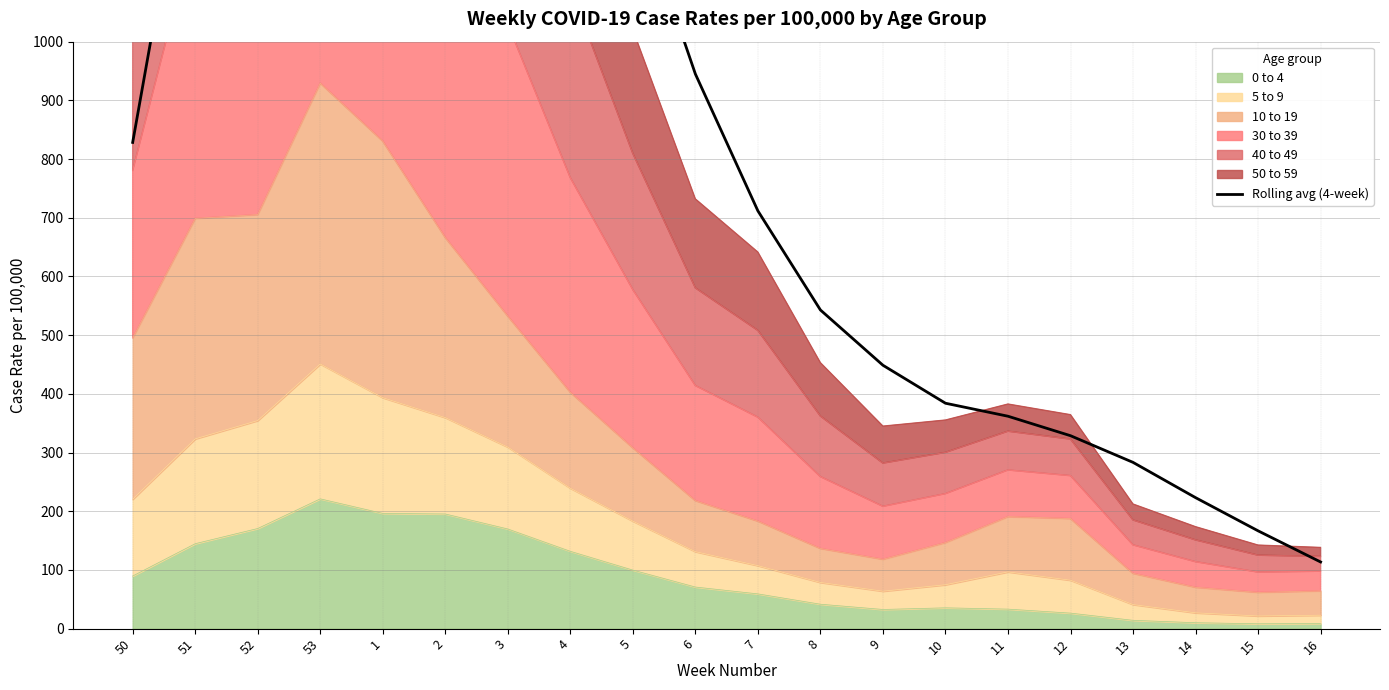

Reading left to right, transcribe all the data shown in this chart.

50=828.4	51=1426.8	52=2265.8	53=2700.6	1=2810.7	2=2683.7	3=2191.2	4=1690.1	5=1256.1	6=944.9	7=711.7	8=542.9	9=448.7	10=384.0	11=361.9	12=328.7	13=283.2	14=223.2	15=166.6	16=113.6